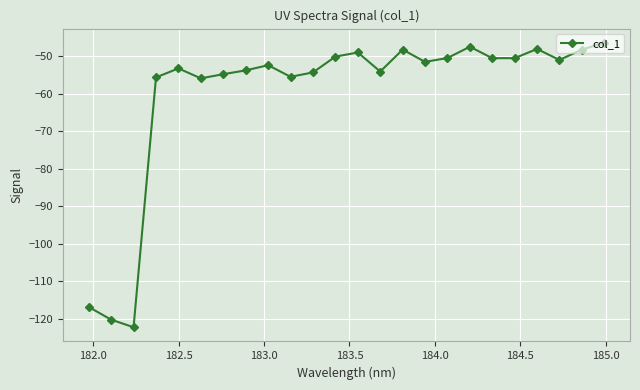

What is the greatest value displayed?

-46.5